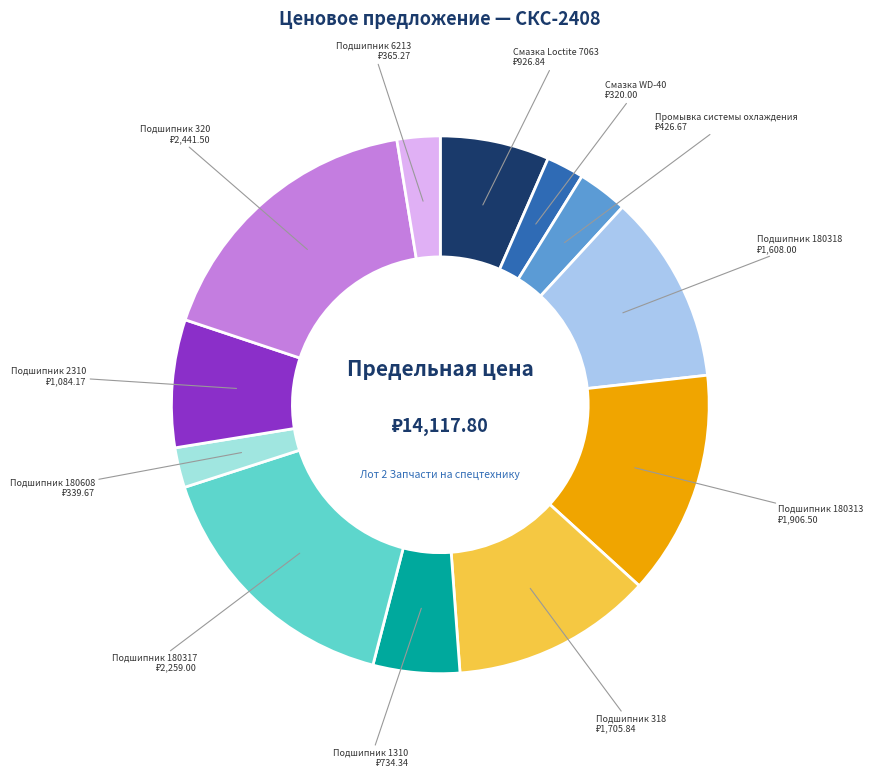

How many segments does this pie chart have?

12